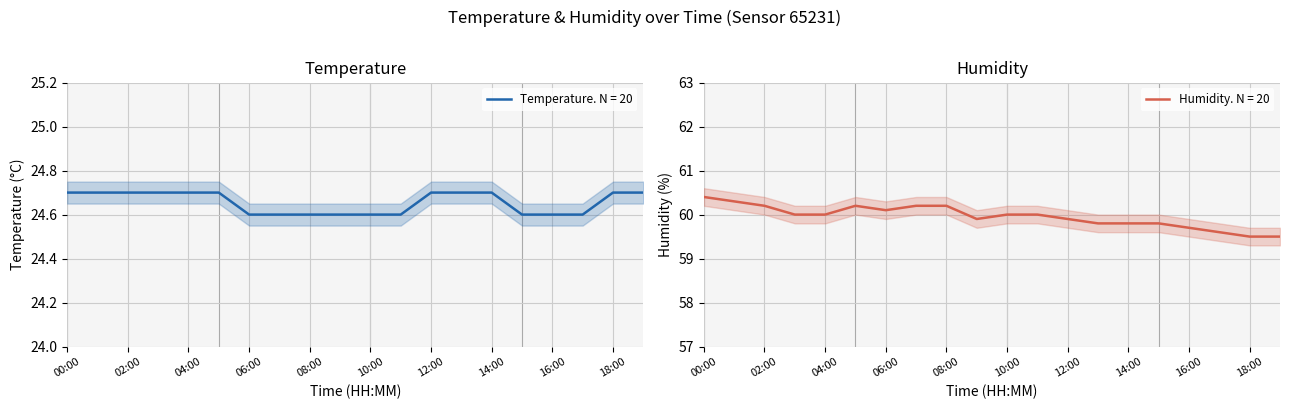

True or false: temperature and humidity intersect in this chart.

False